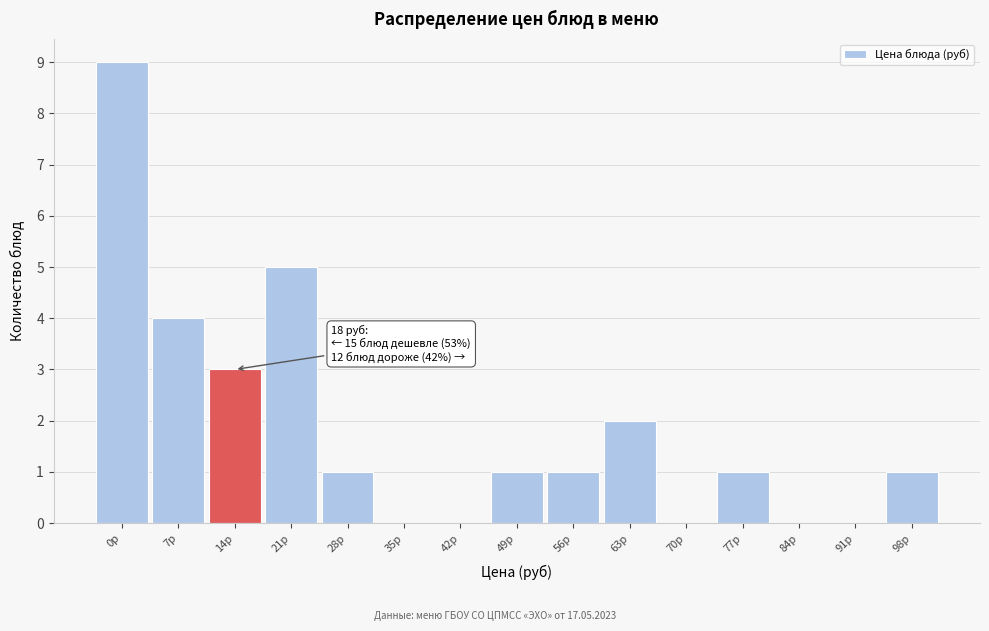

Reading right to left, list all the values displayed in this chart.

98р=1	91р=0	84р=0	77р=1	70р=0	63р=2	56р=1	49р=1	42р=0	35р=0	28р=1	21р=5	14р=3	7р=4	0р=9